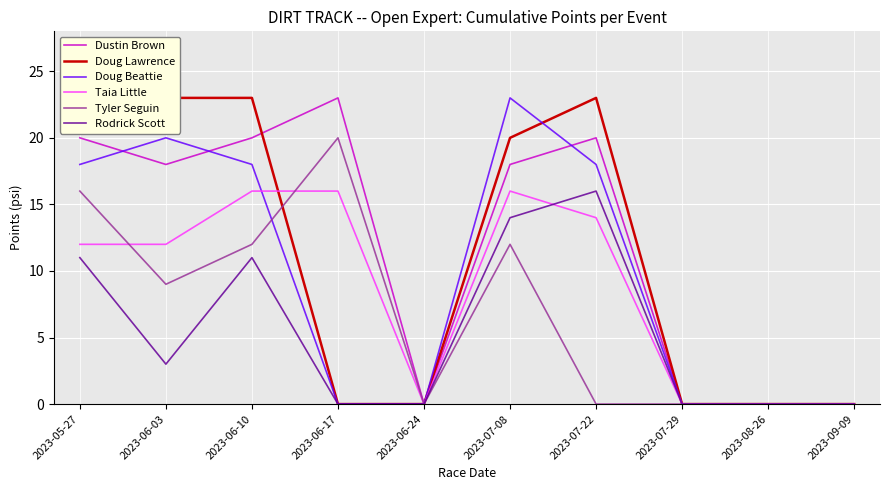

What is the average value of the Dustin Brown series?

12